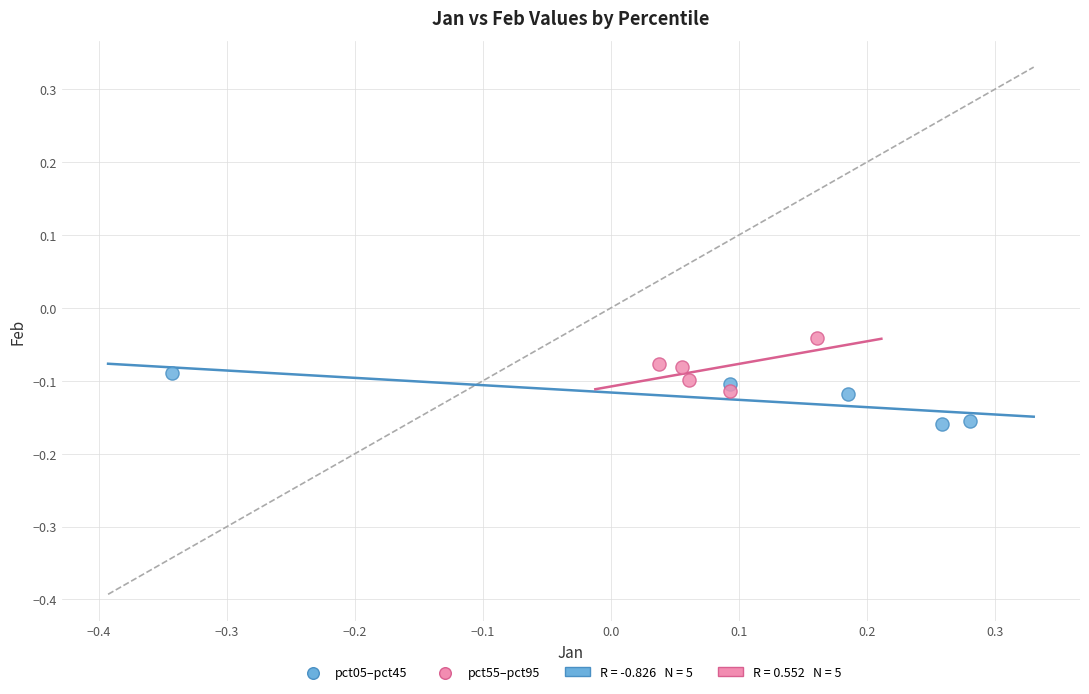

Which series reaches the minimum Y coordinate?

pct05–pct45